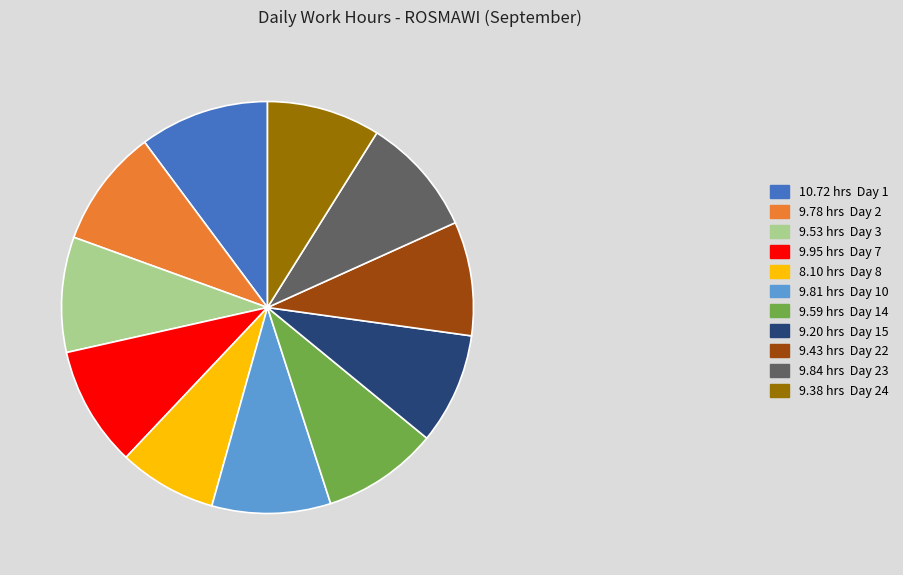

Do 9.84 hrs Day 23 and 9.53 hrs Day 3 together represent more than half of the pie?

No